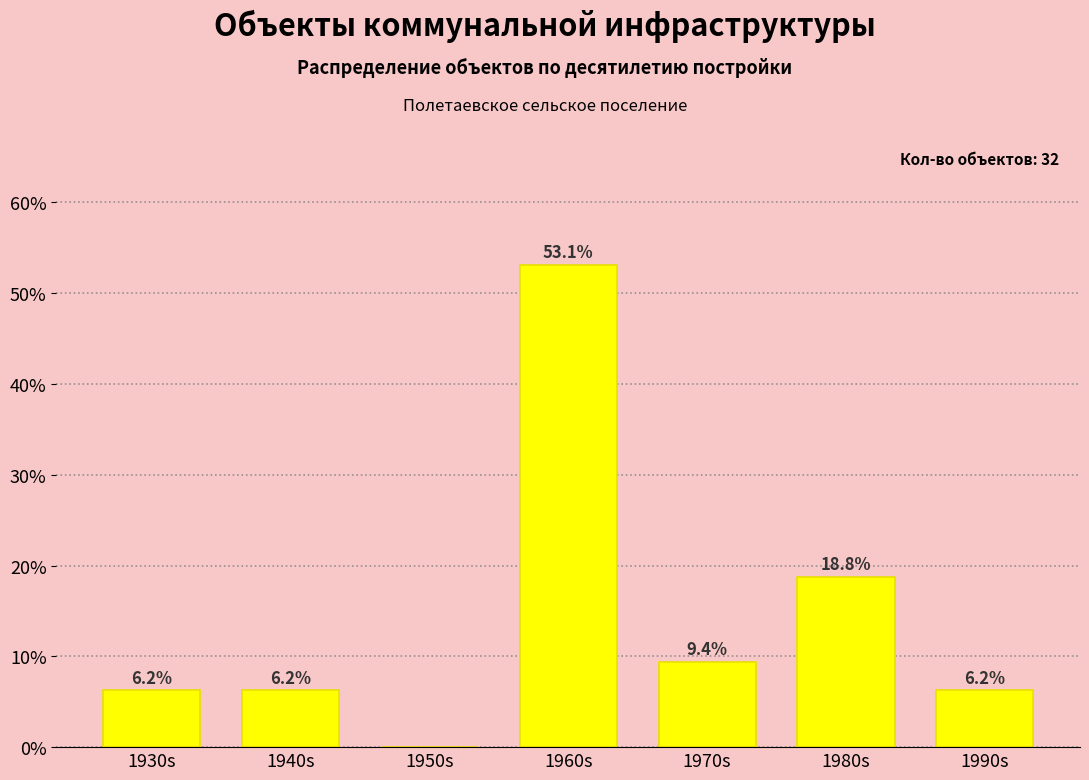

Which label corresponds to the largest value in the chart?

1960s